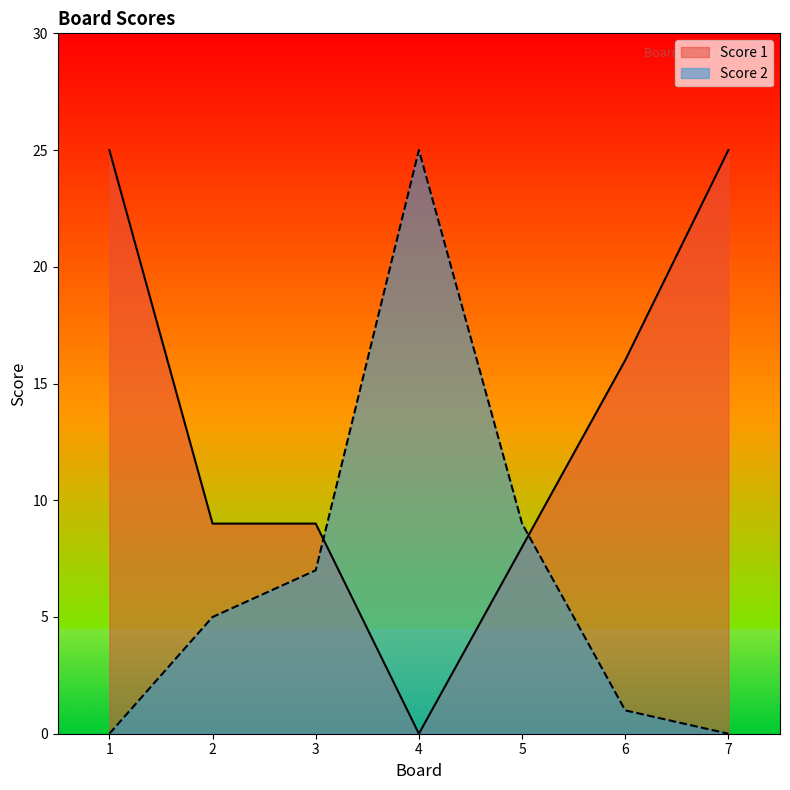

How many lines are shown in the chart?

2